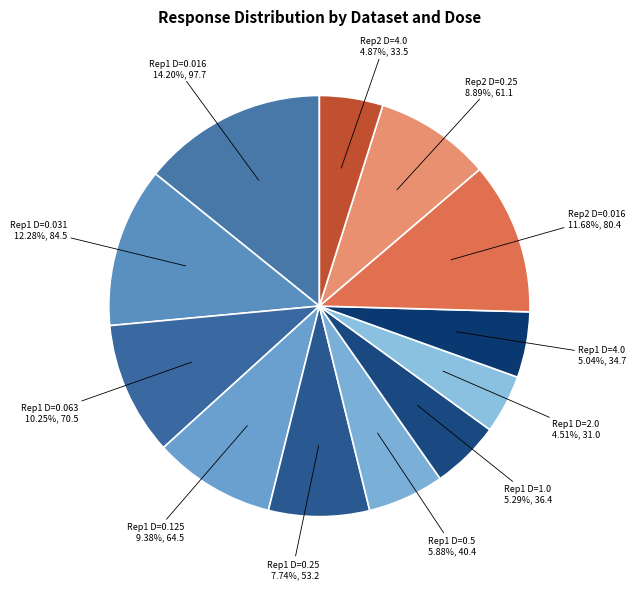

Which slice is the smallest?

GDSC1000 rep 1
2.0